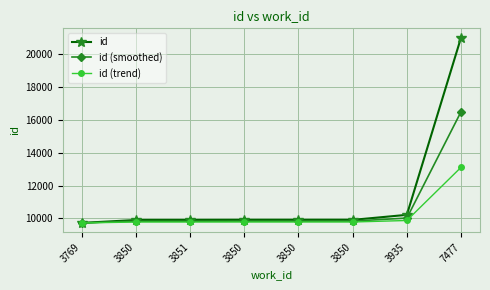

Rank the categories by id (trend) value from highest to lowest.

7477, 3935, 3850, 3850, 3850, 3851, 3850, 3769